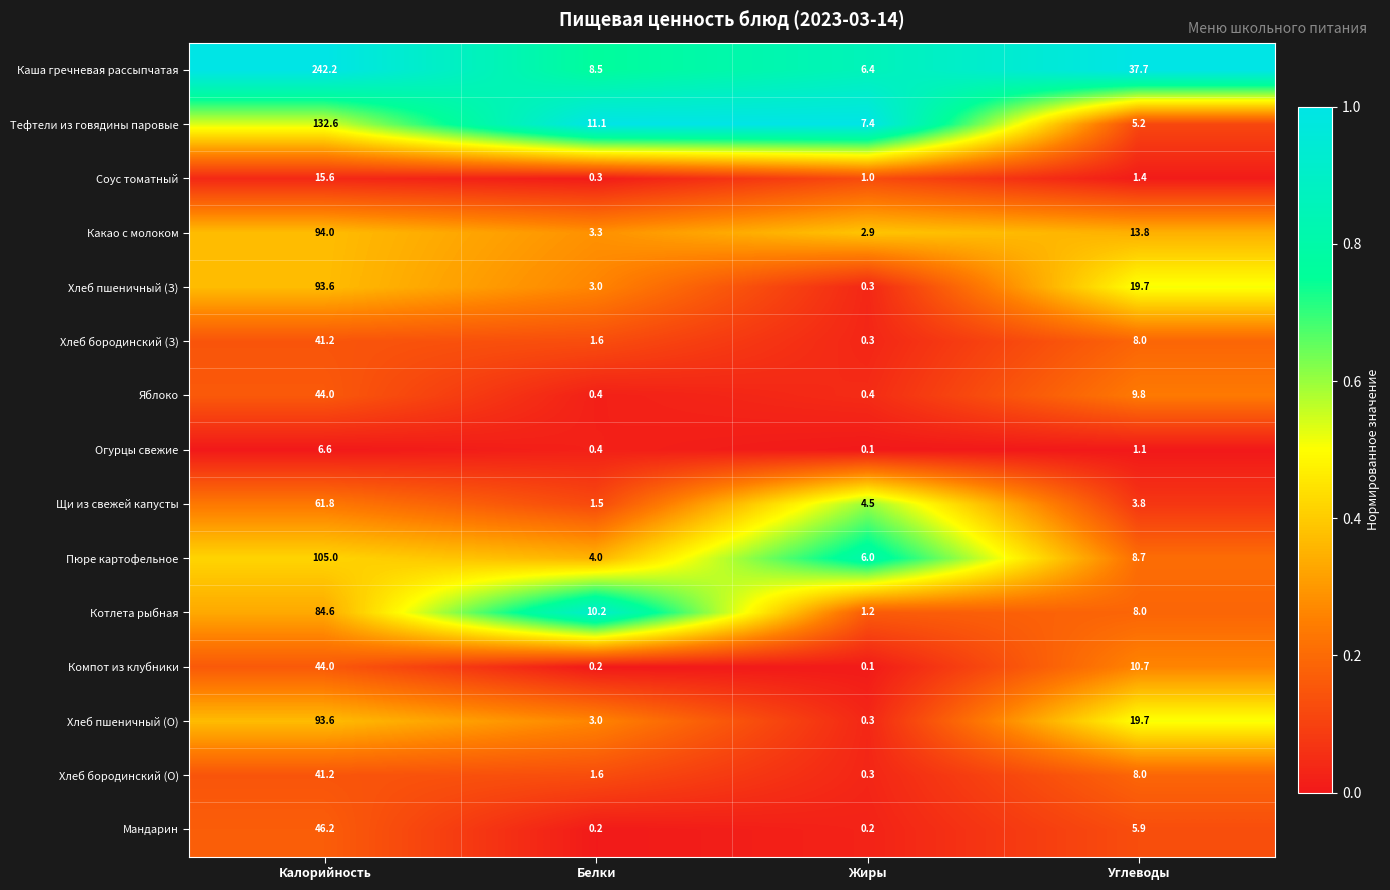

Is the value of Какао с молоком at Углеводы greater than the value of Мандарин at Белки?

Yes